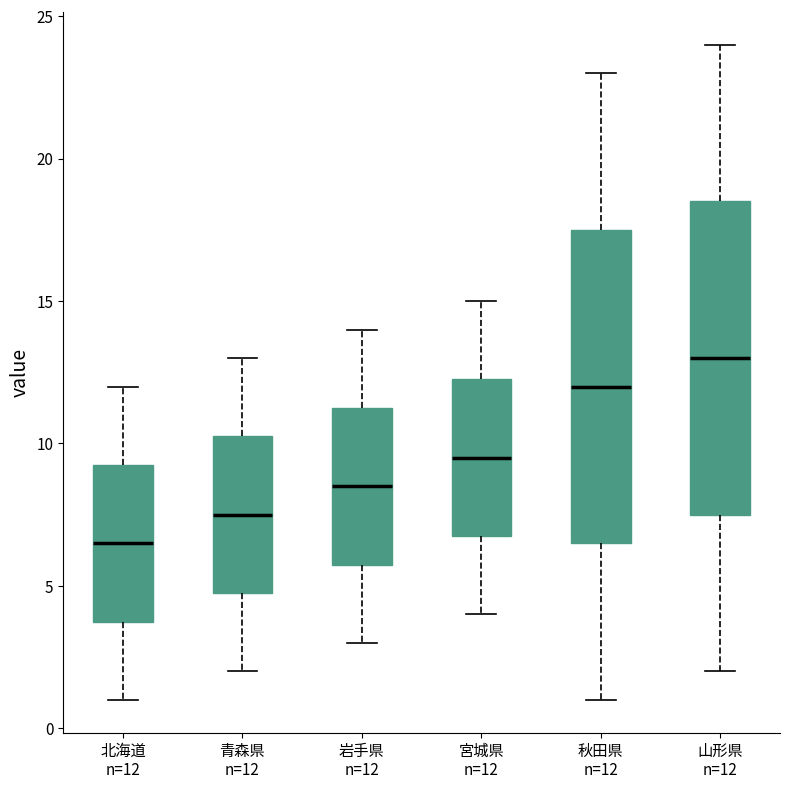

Which box has the lowest median line?

北海道 n=12